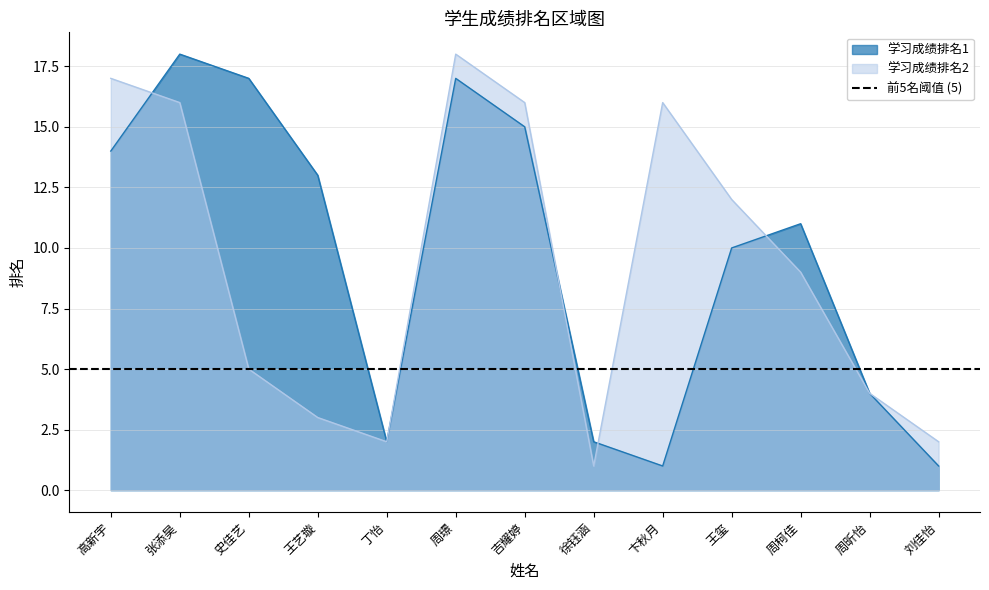

The 学习成绩排名1 series shows 15 at 吉耀婷. True or false?

True